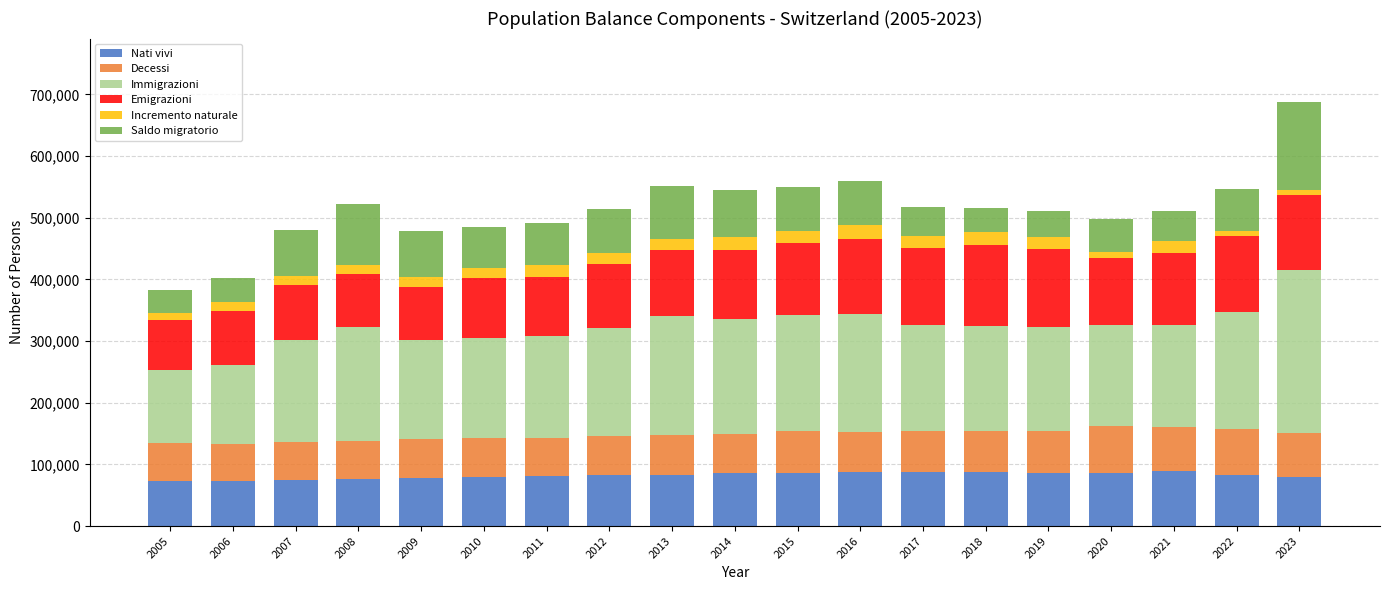

At which category is the sum across all series the highest?

2023